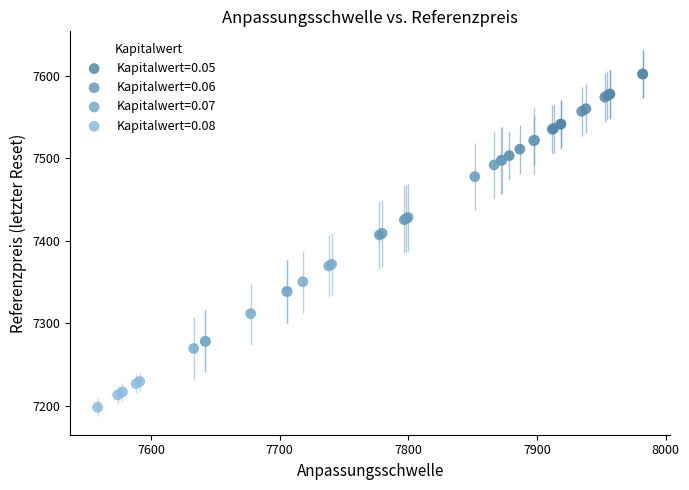

Which series reaches the maximum Y coordinate?

Kapitalwert=0.05